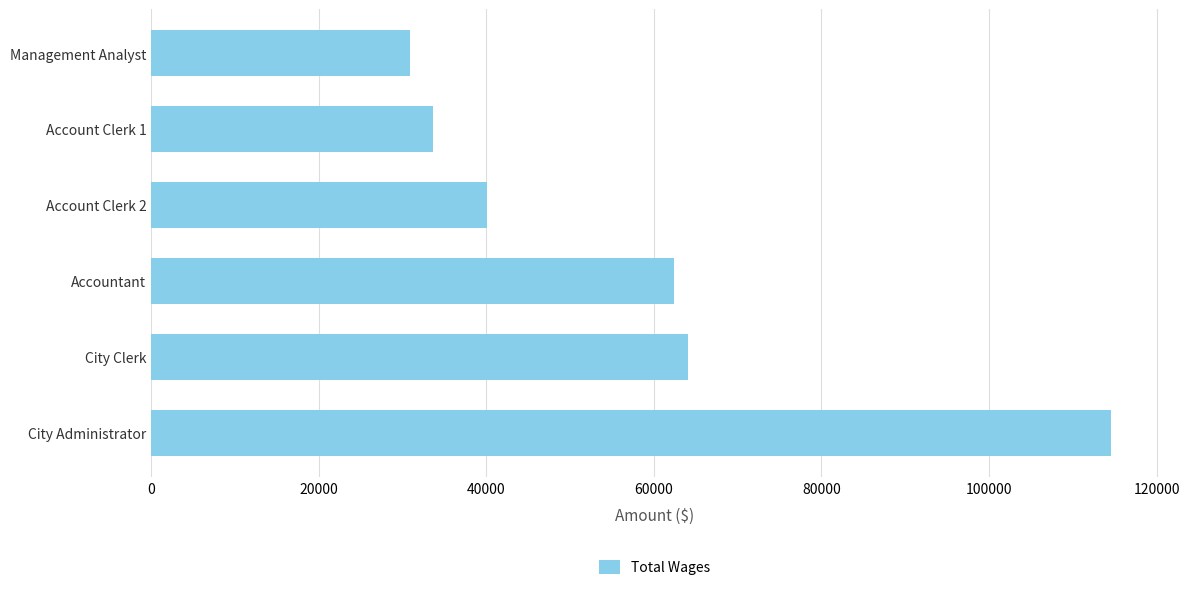

Where is the data nearest to the value 72704?

City Clerk